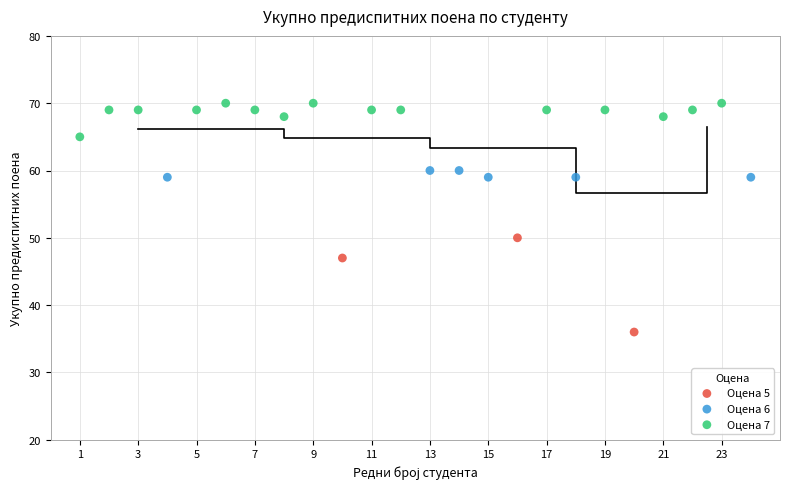

Which series reaches the minimum Y coordinate?

Оцена 5